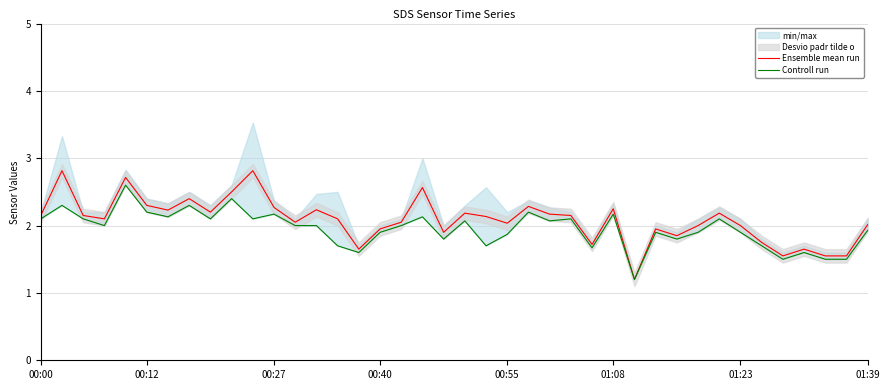

Rank the series by their maximum value, from lowest to highest.

Controll run, Ensemble mean run